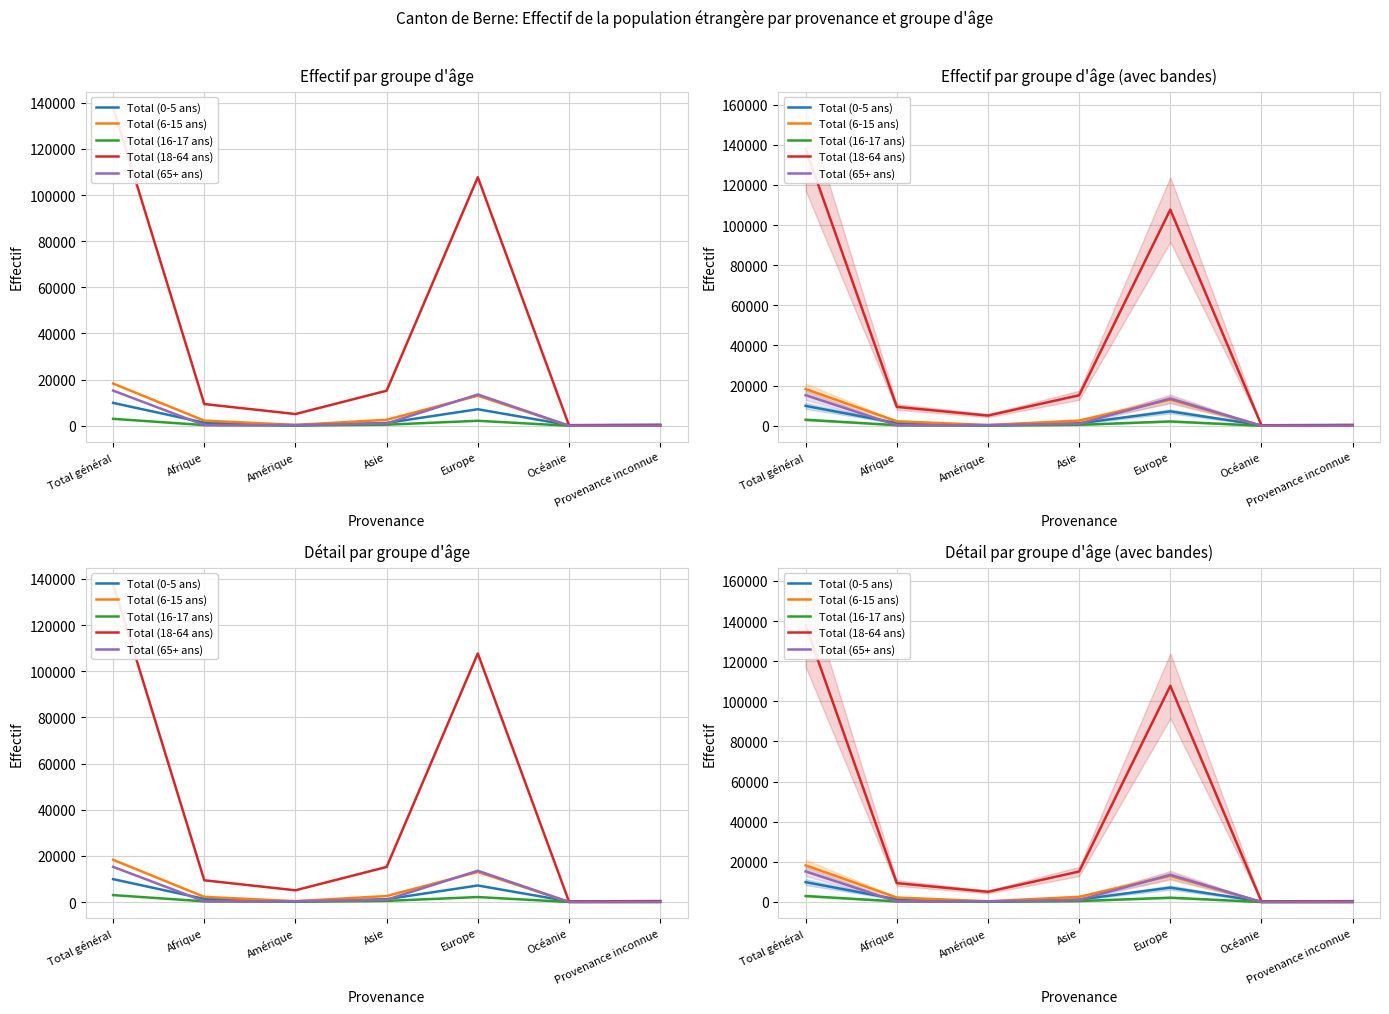

Between Afrique and Europe, which series saw the biggest shift?

Total (18-64 ans)